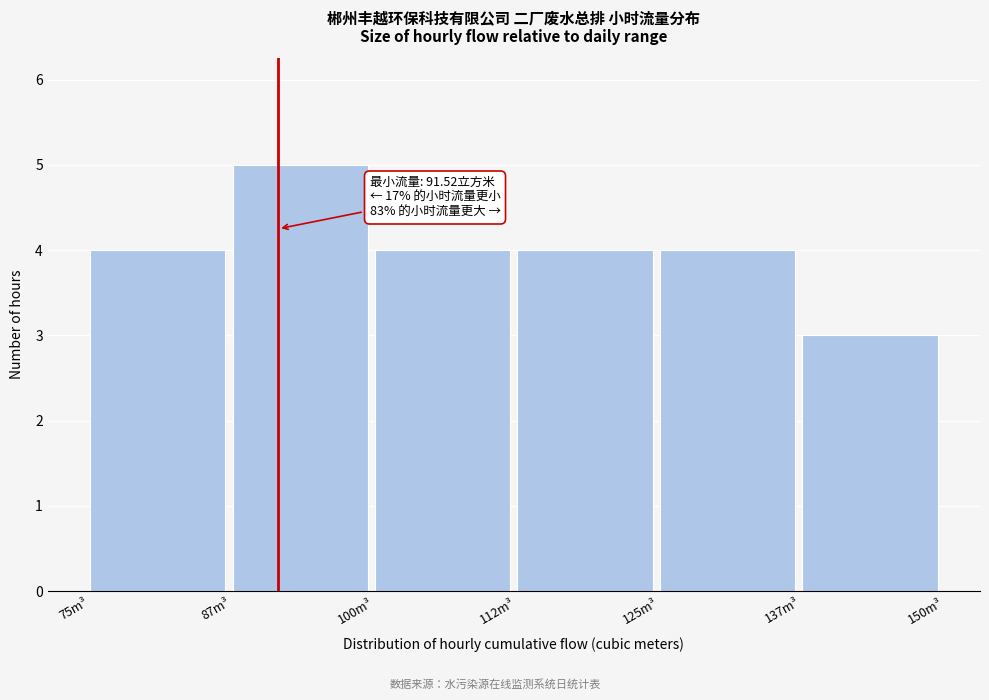

Which range on the x-axis has the tallest bar?

87.5 to 100.0